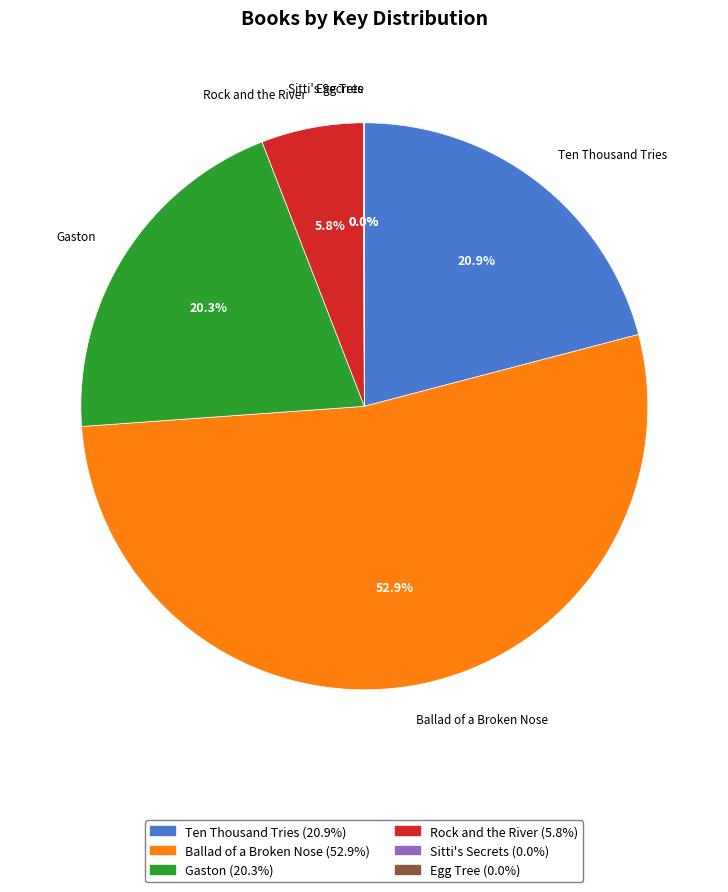

Which has a higher value, Rock and the River or Ten Thousand Tries?

Ten Thousand Tries